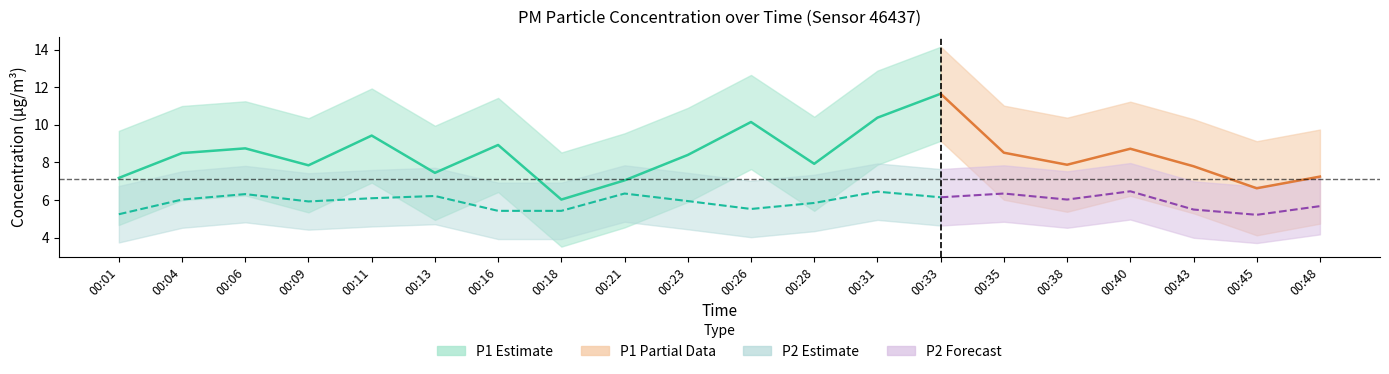

Rank the series at 00:38 from highest to lowest value.

P1, P2